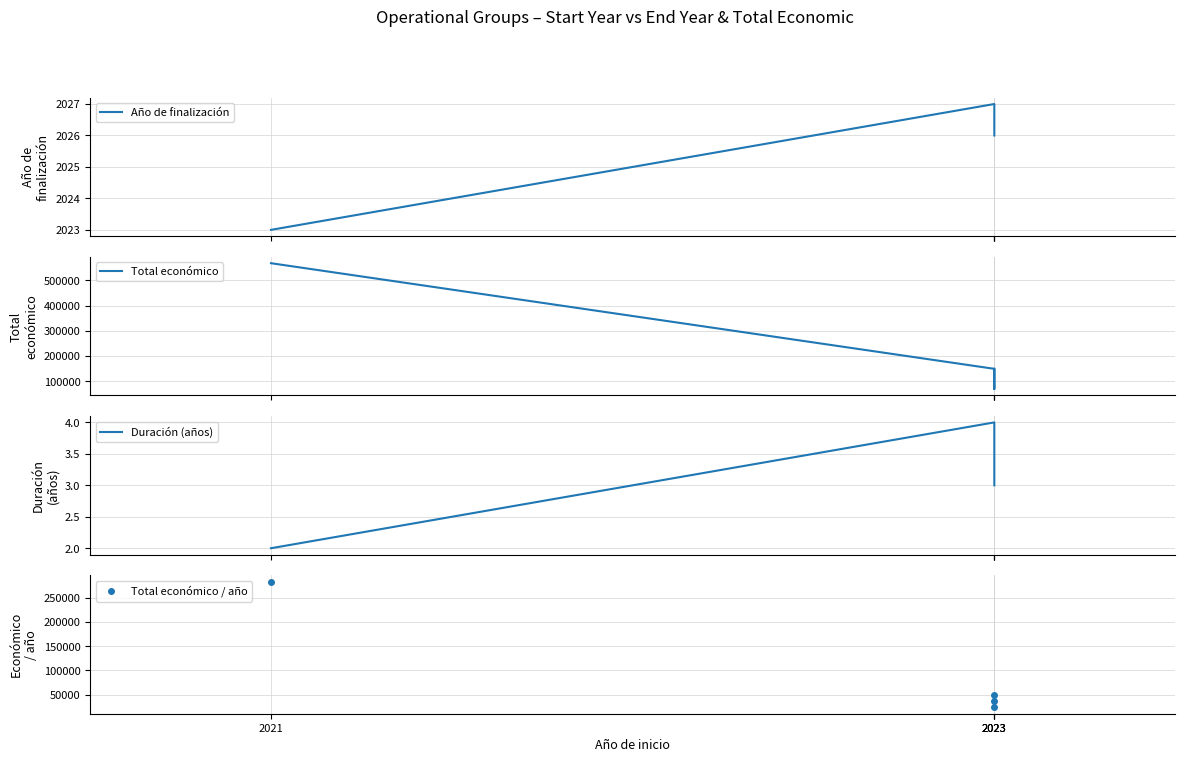

Is it true that Año de finalización equals 2023.0 at 2021?

True